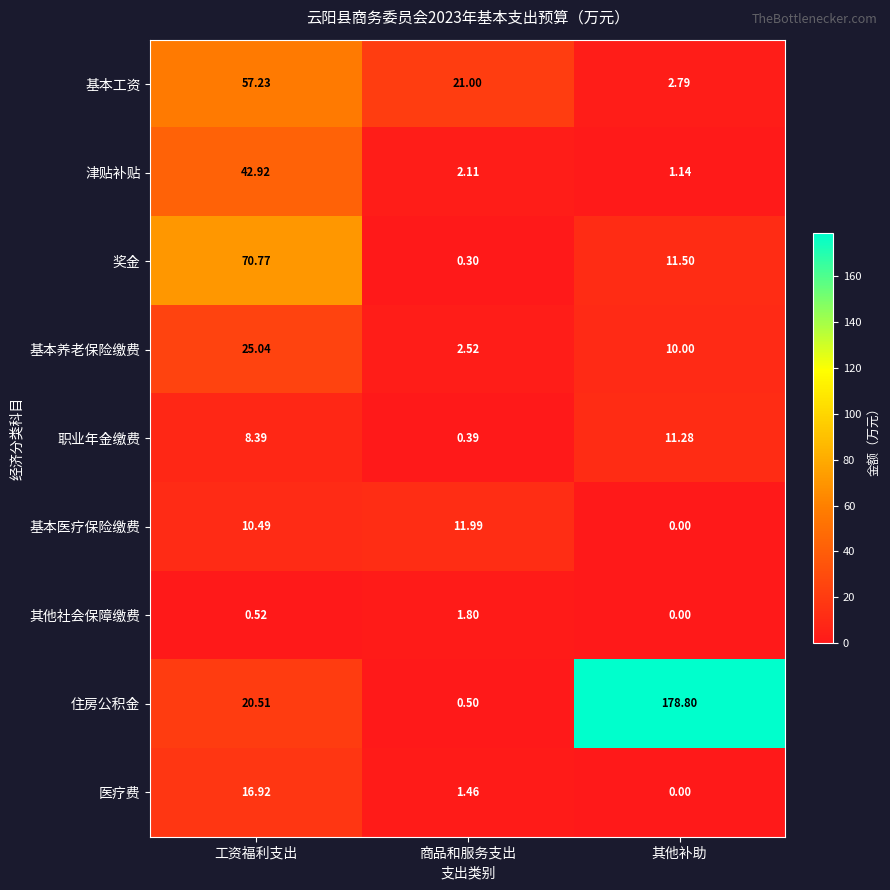

Which series has the largest total across all categories?

住房公积金